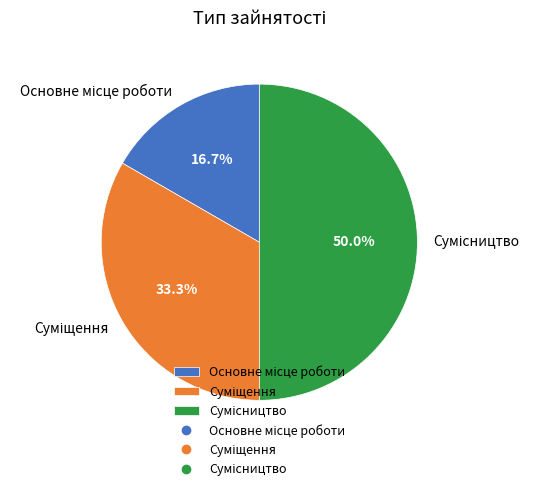

Is there a majority slice in this chart?

No